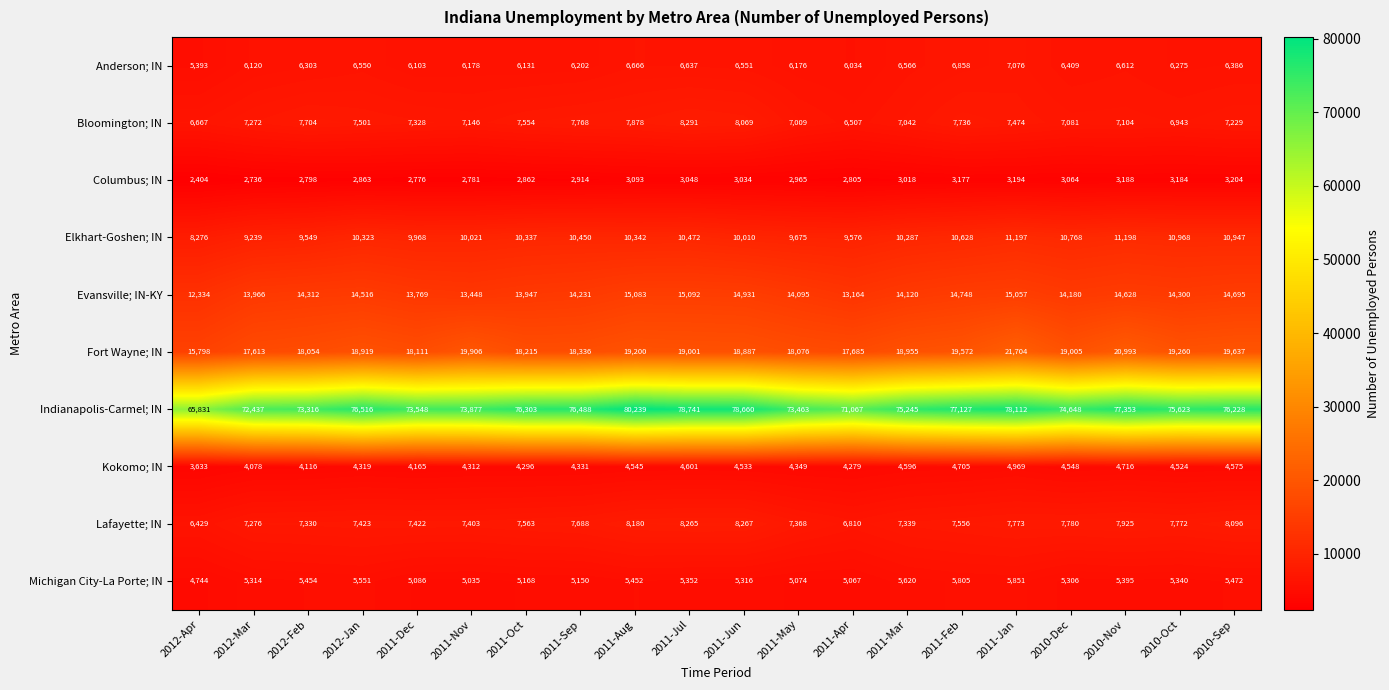

At which category does the chart reach its minimum across all series?

2012-Apr